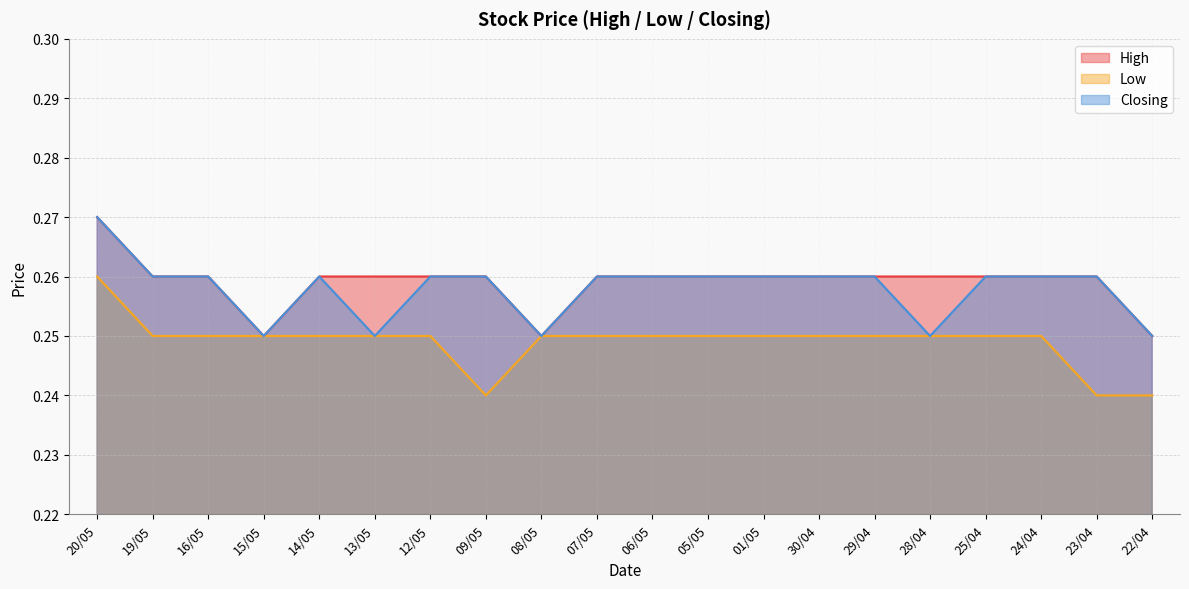

What is the total value across all series at 22/04?

0.7